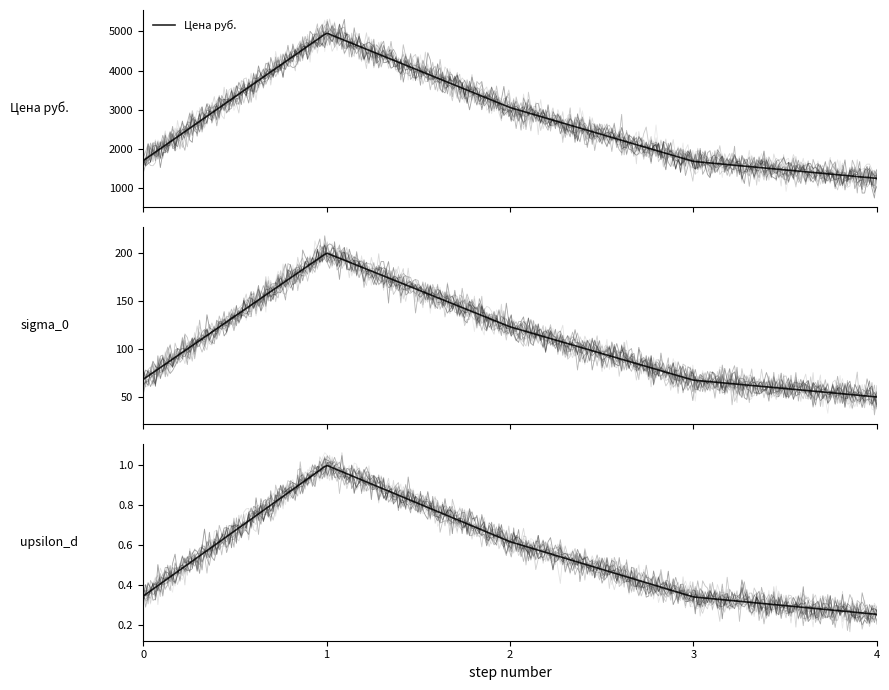

What is the lowest value of the Цена руб. series?

1251.4